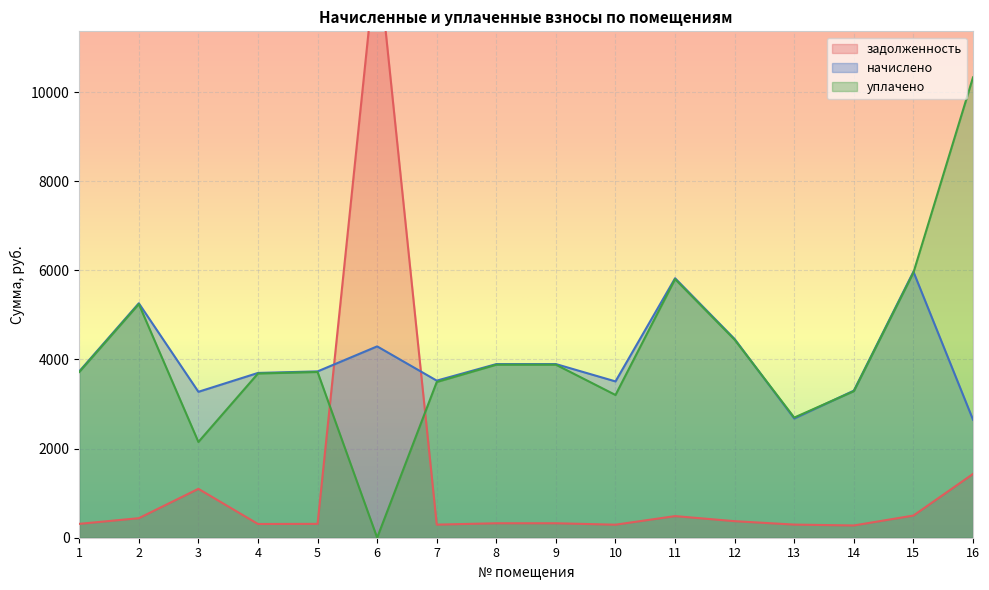

Which series has the largest total across all categories?

уплачено